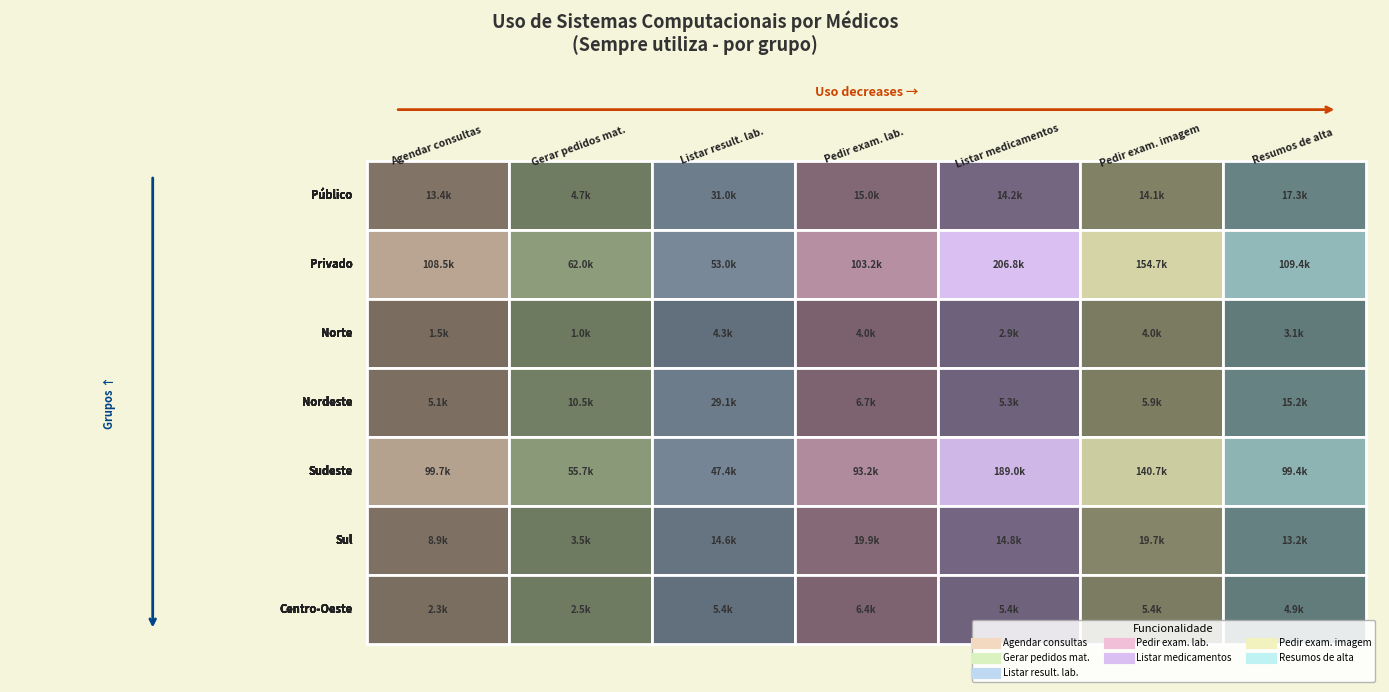

Which series has the widest spread of values?

Listar medicamentos (Sempre)